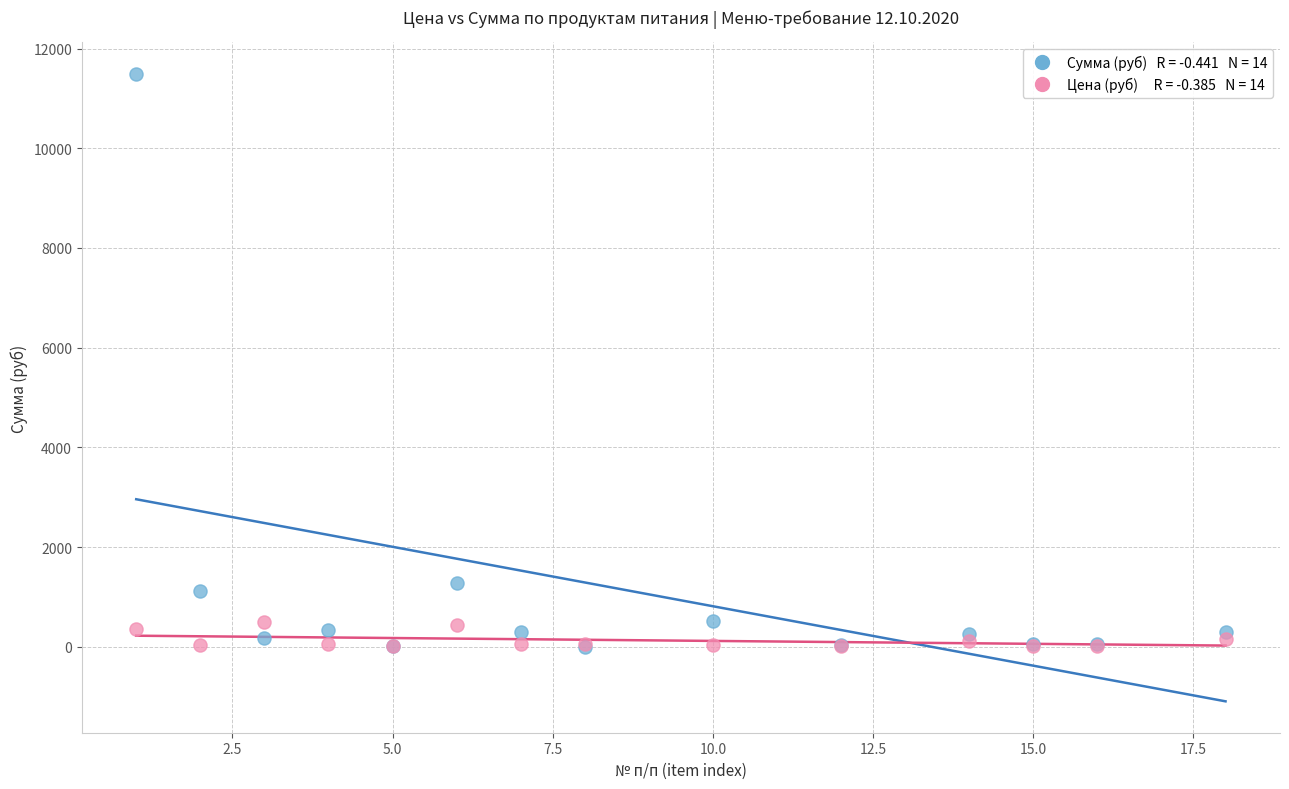

Across all series, what Y value is closest to 5748?

1281.6